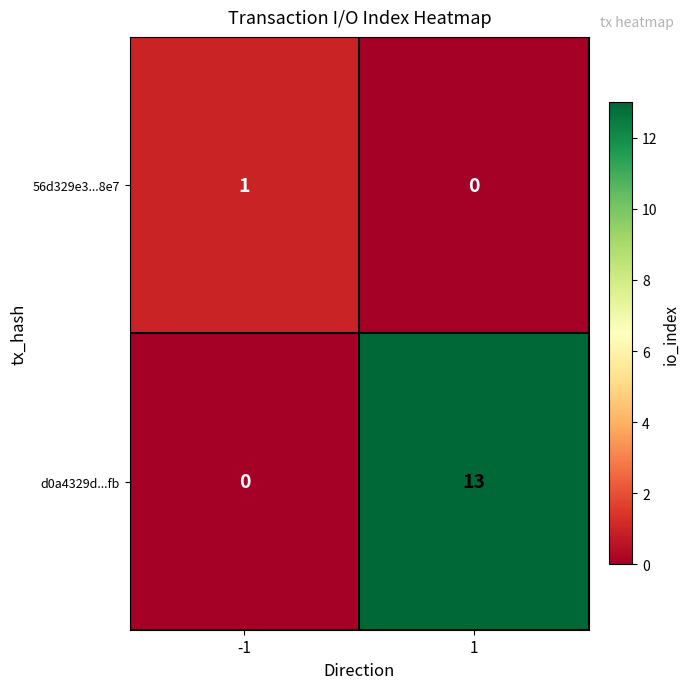

What is the sum of the d0a4329d...fb values at 1 and -1?

13